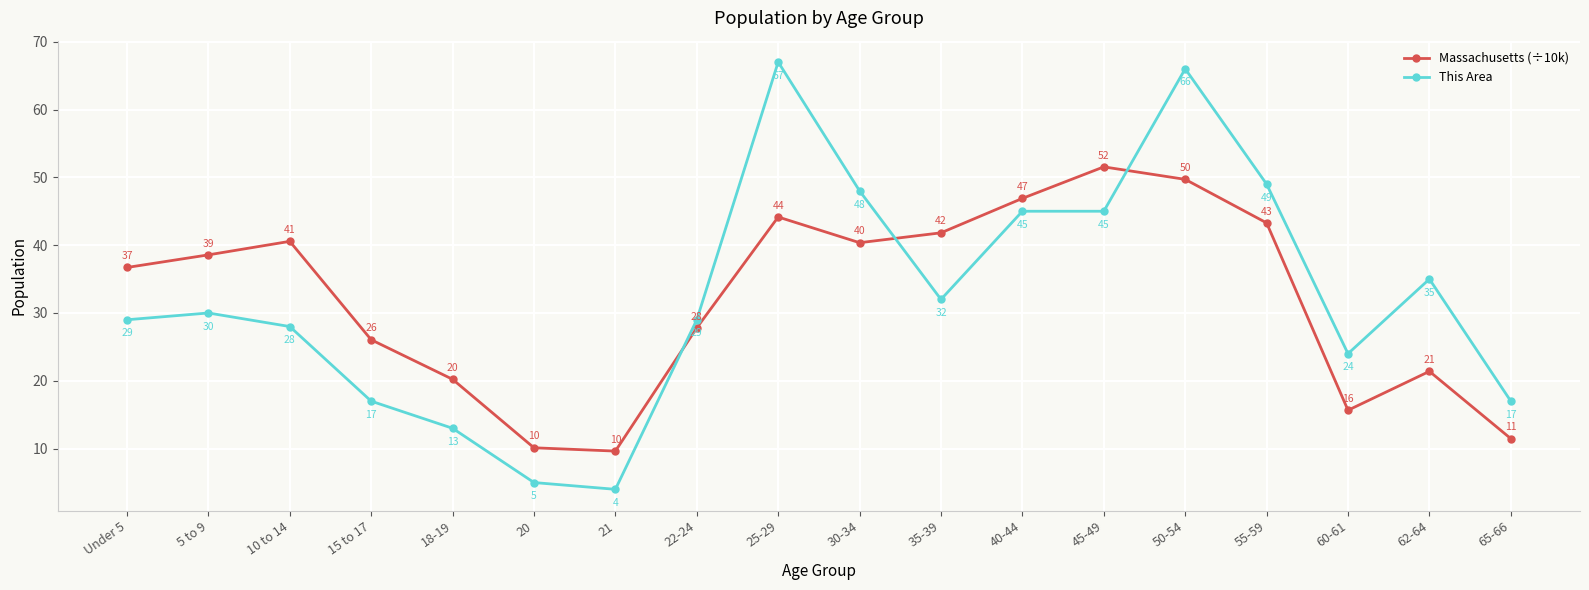

Read the This Area value at Under 5.

29.0